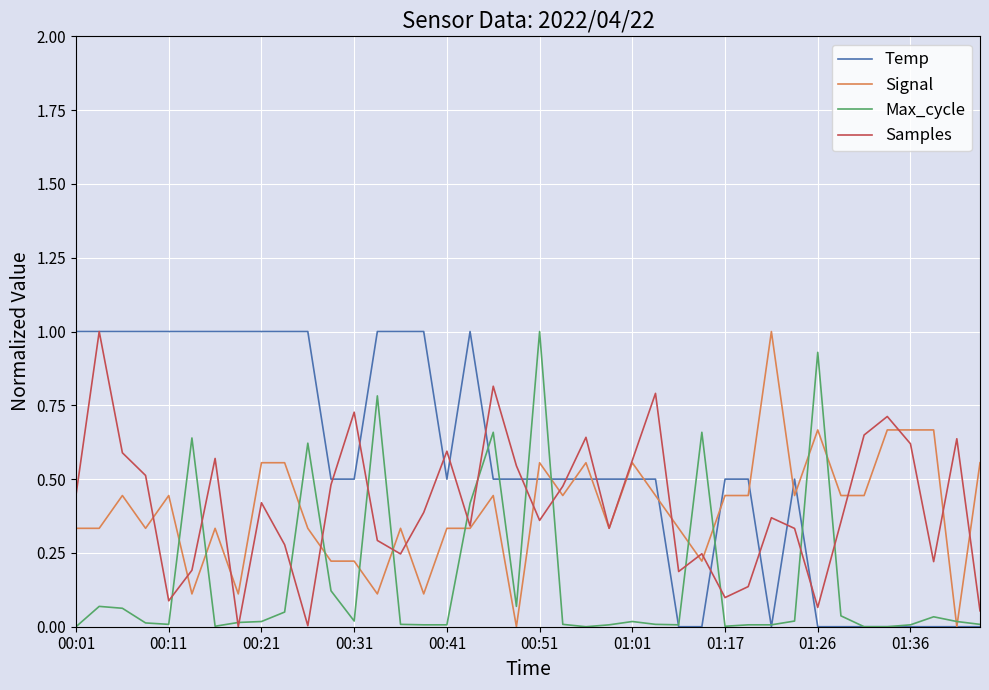

What is the maximum value for Temp?

1.0